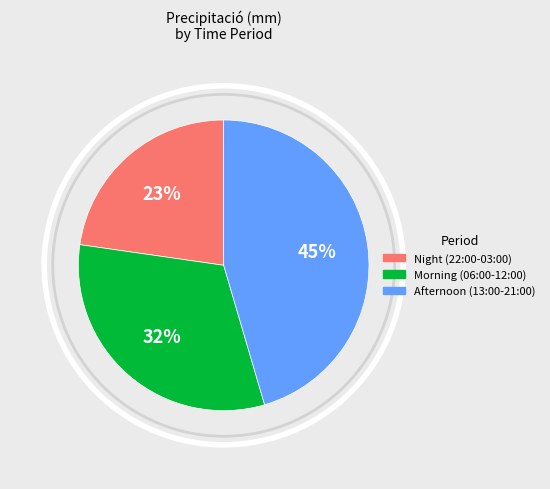

Does any single category account for the majority?

No